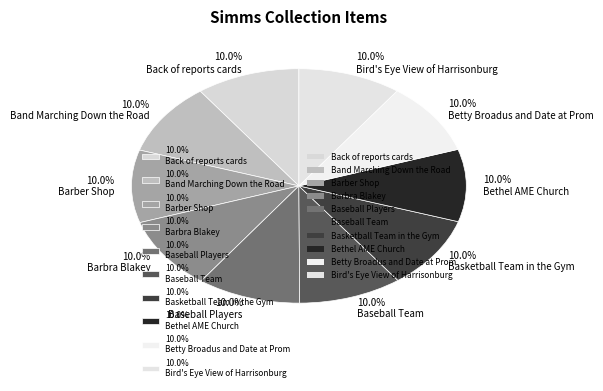

Approximately how many times larger is the value at 10.0% Barbra Blakey compared to 10.0% Back of reports cards?

1.0